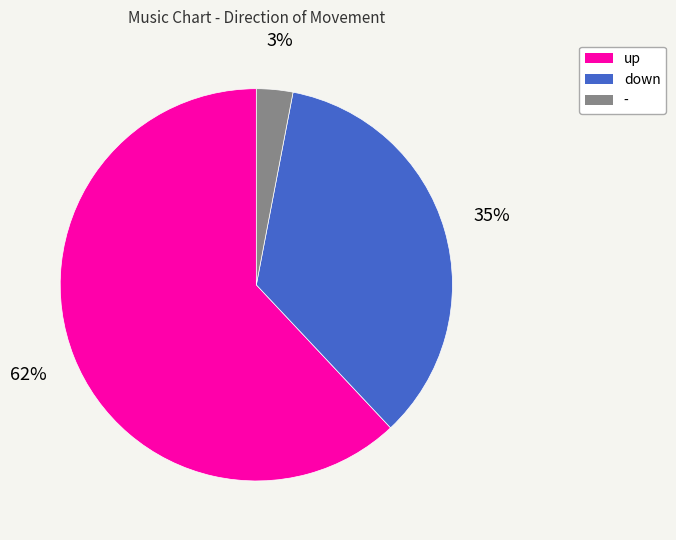

Does up account for over 50% of the chart?

Yes